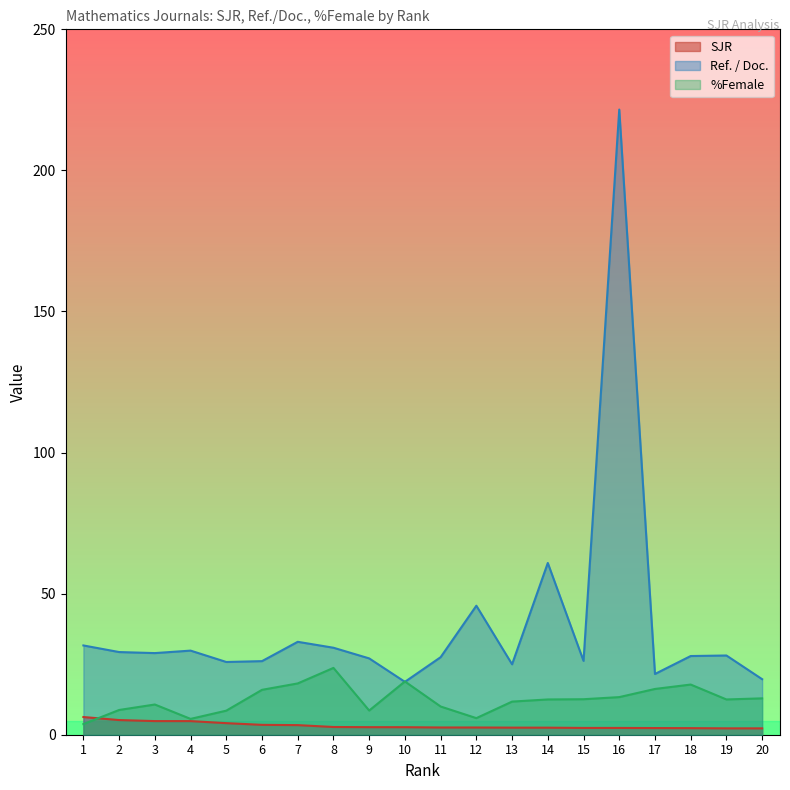

How many data points does each series have?

20